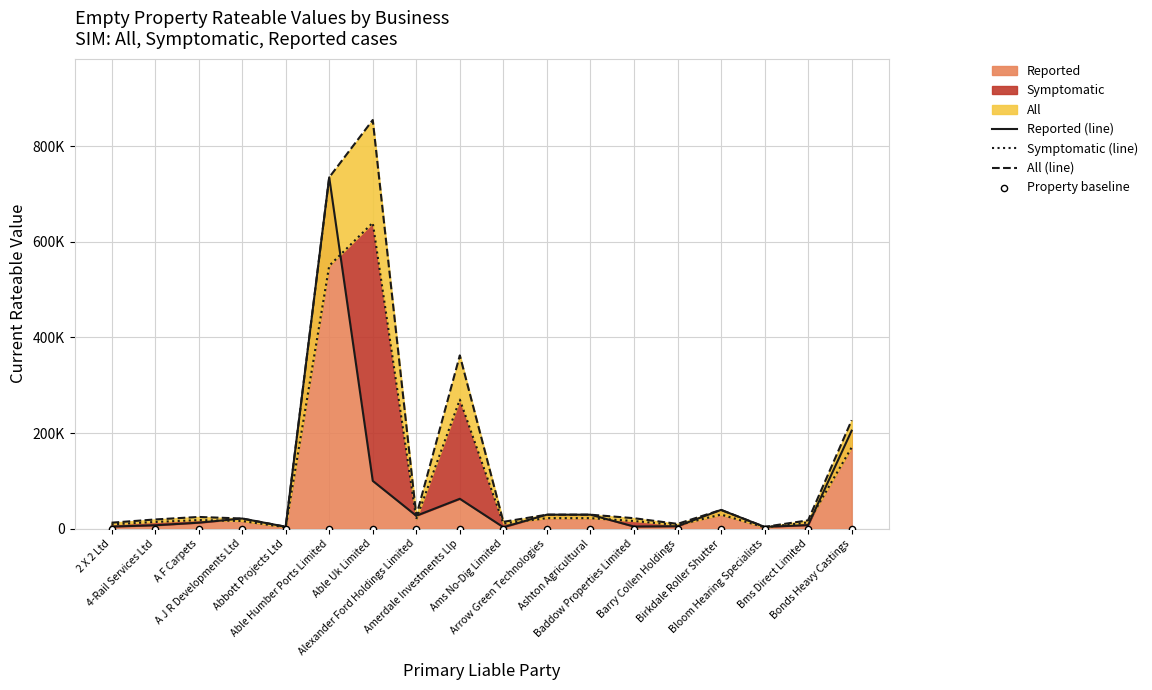

Which series has the largest Y range (max minus min)?

All (line)